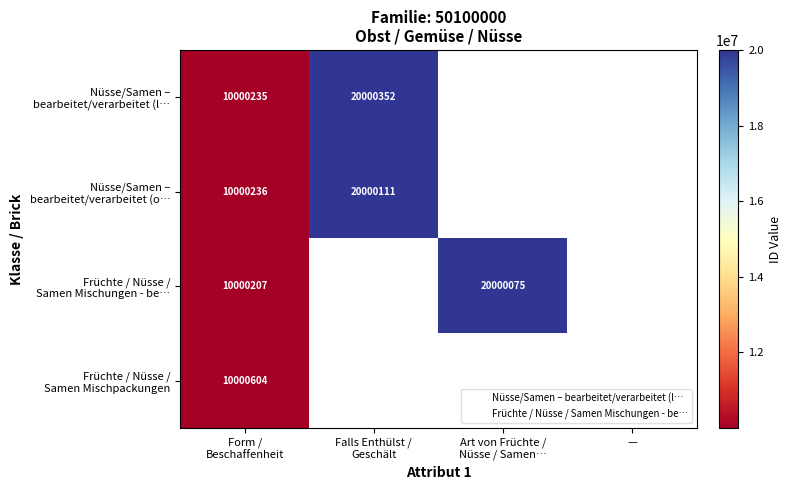

Is it true that Früchte / Nüsse / Samen Mischungen - be… equals 3049045.3 at Form / Beschaffenheit?

False